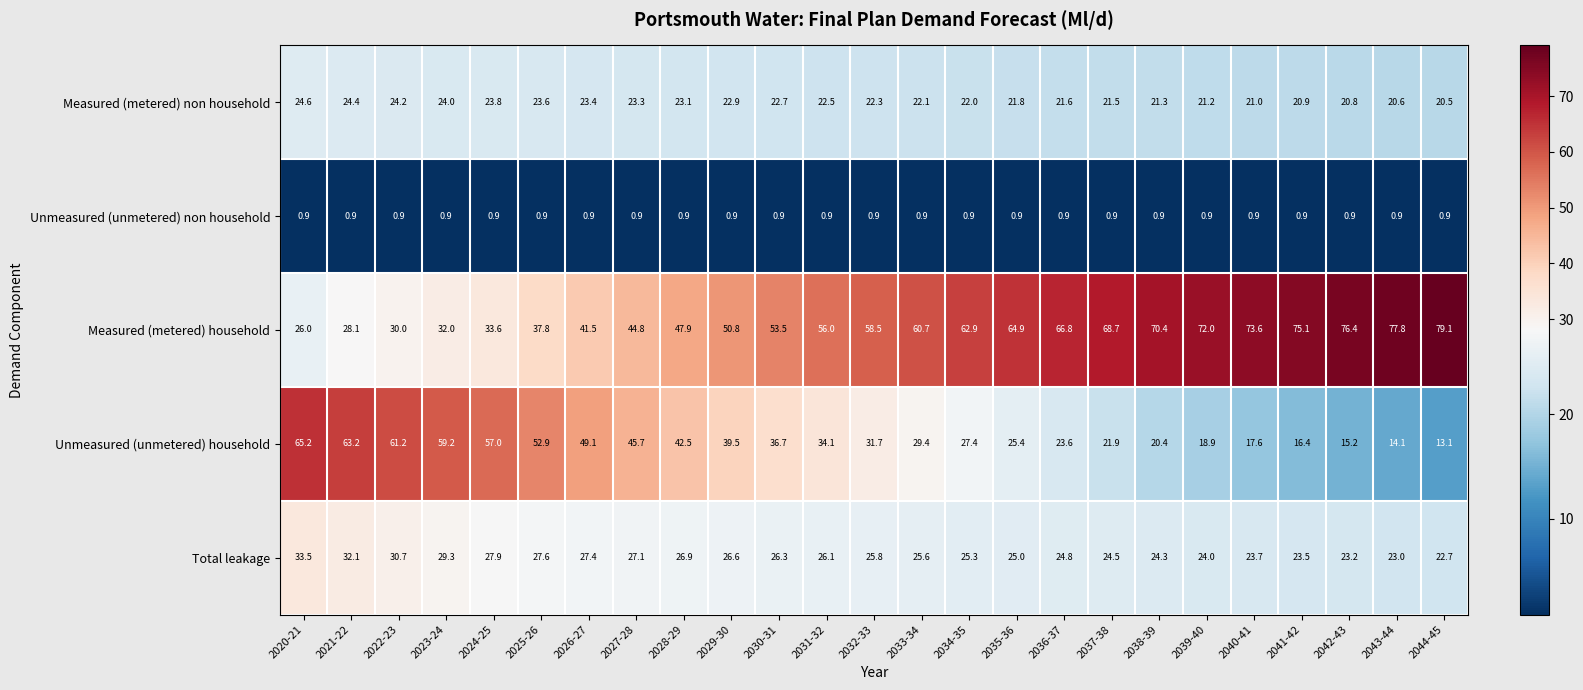

The value of Measured (metered) household at 2039-40 is 72.0. True or false?

True